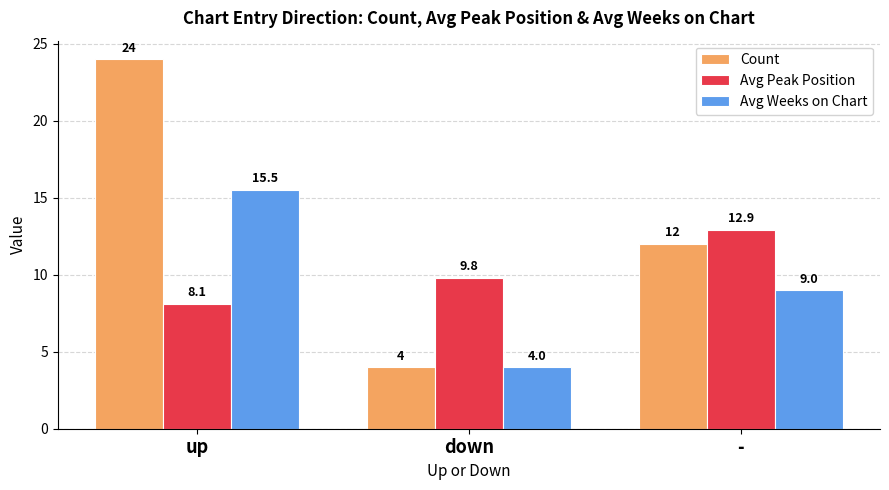

The Count series shows 6.6 at down. True or false?

False